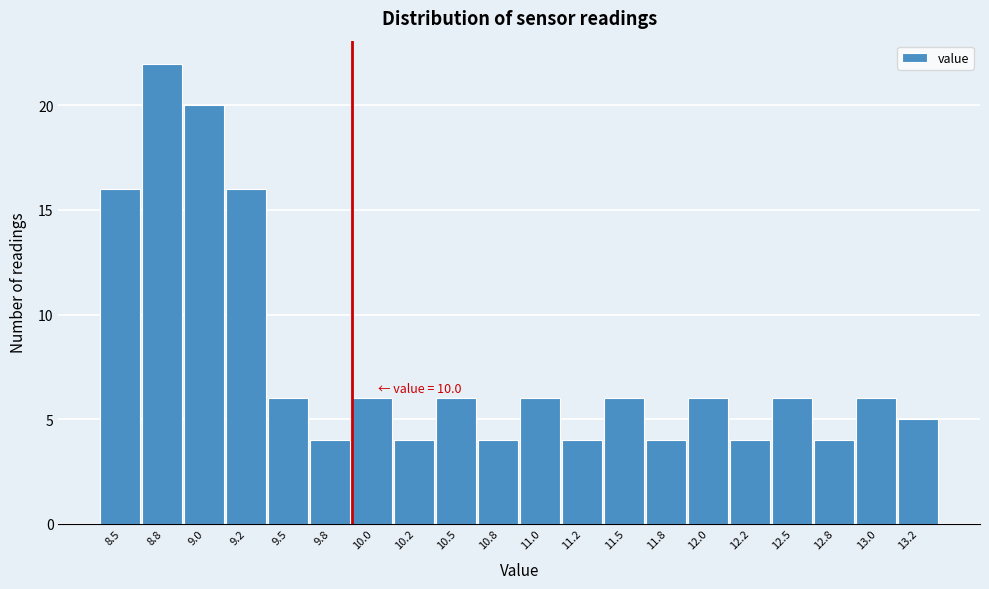

Reading left to right, extract all data points from this chart.

16	22	20	16	6	4	6	4	6	4	6	4	6	4	6	4	6	4	6	5